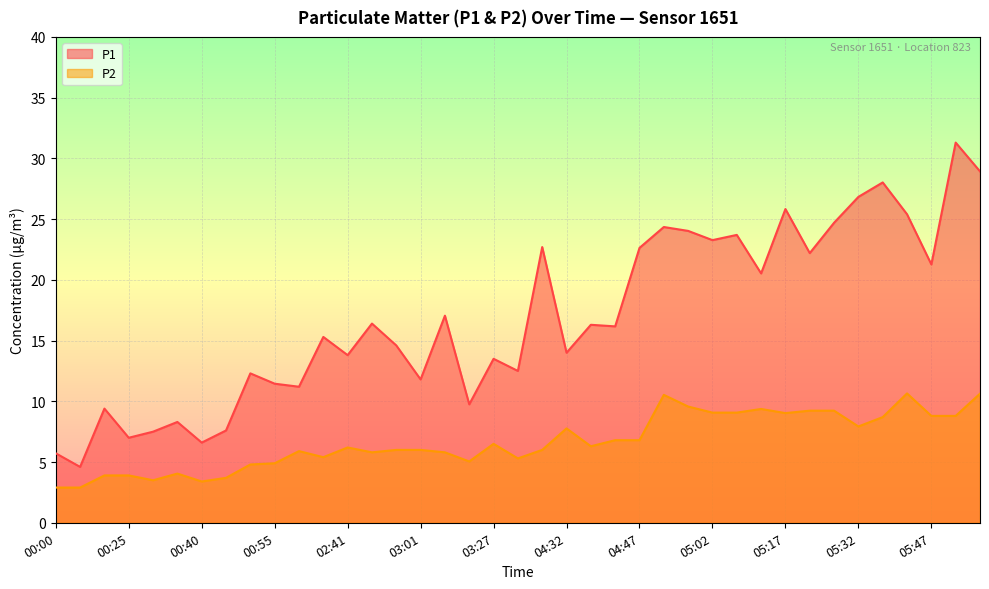

At which label does P1 reach its minimum?

00:05